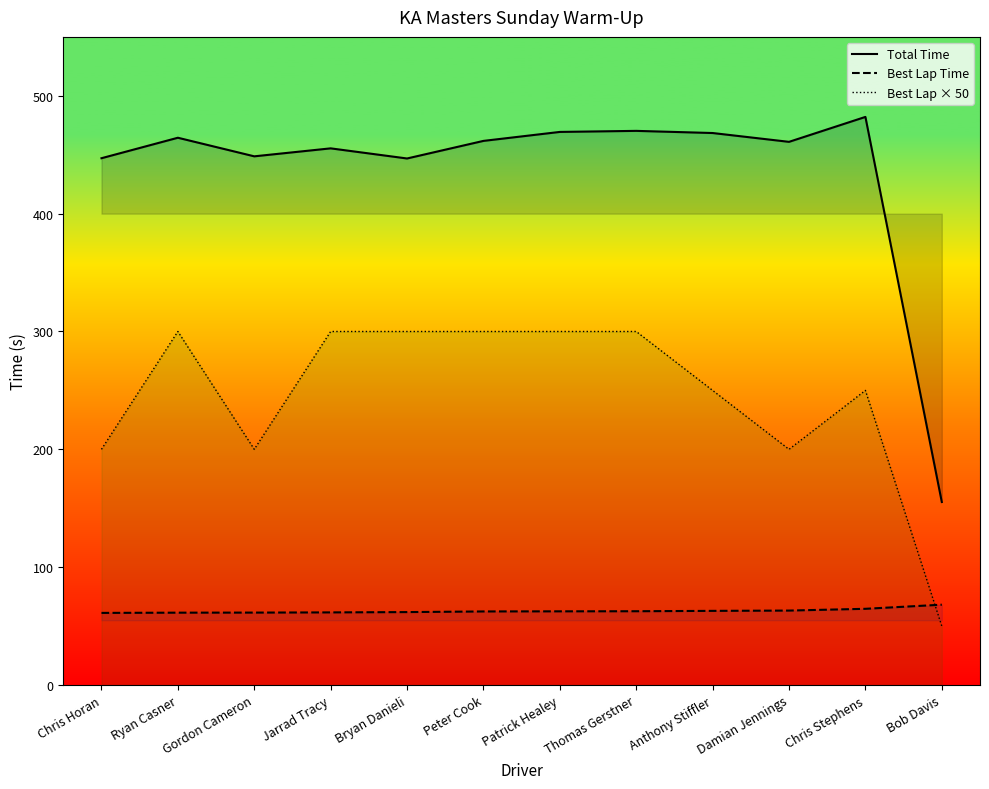

What value does the Total Time series have at Gordon Cameron?

448.6